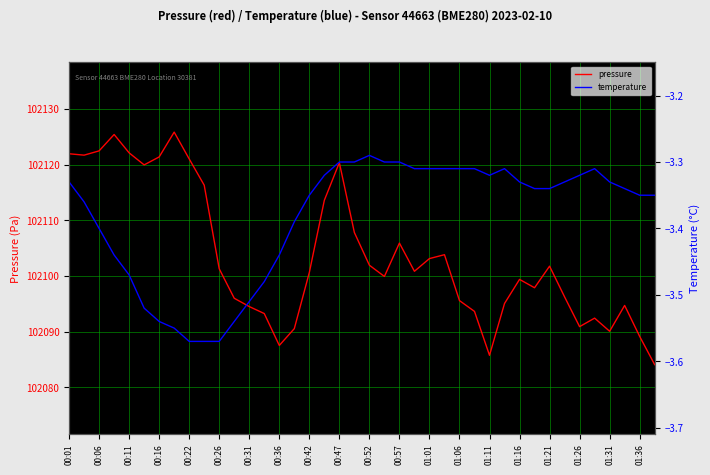

What is the value of the temperature point at the 2nd from the left?

-3.4